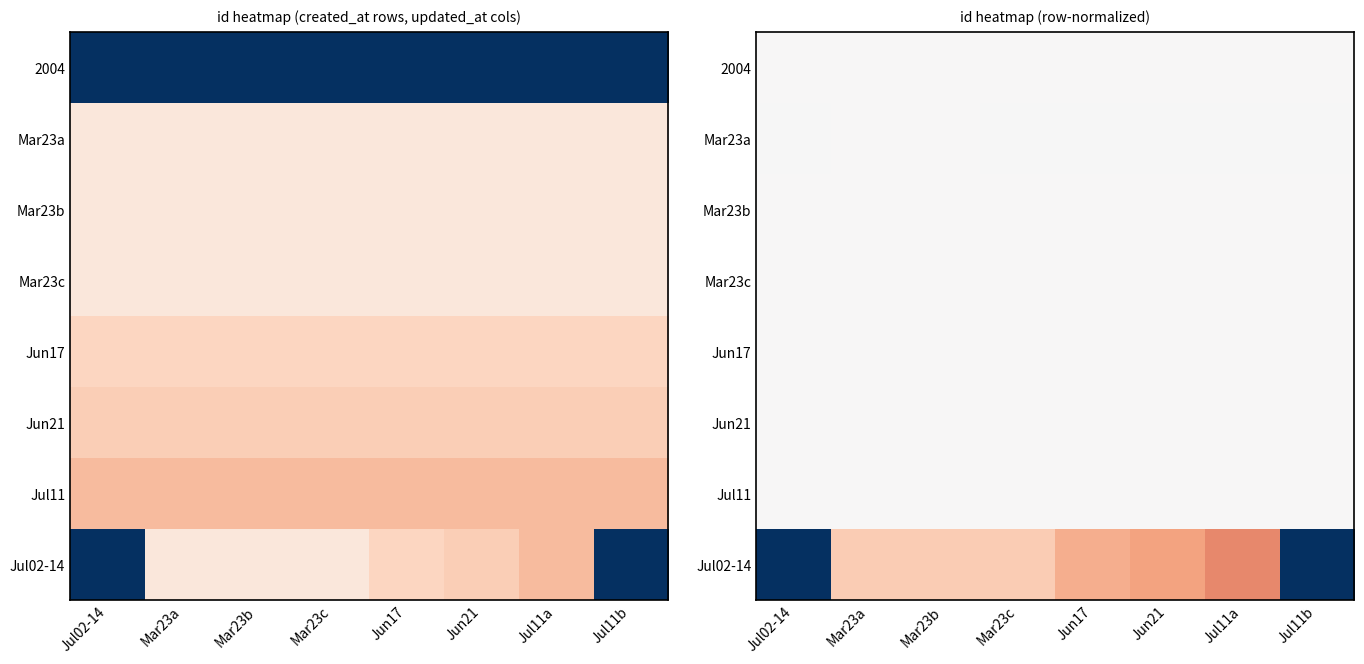

At which category is the sum across all series the highest?

Jul11a